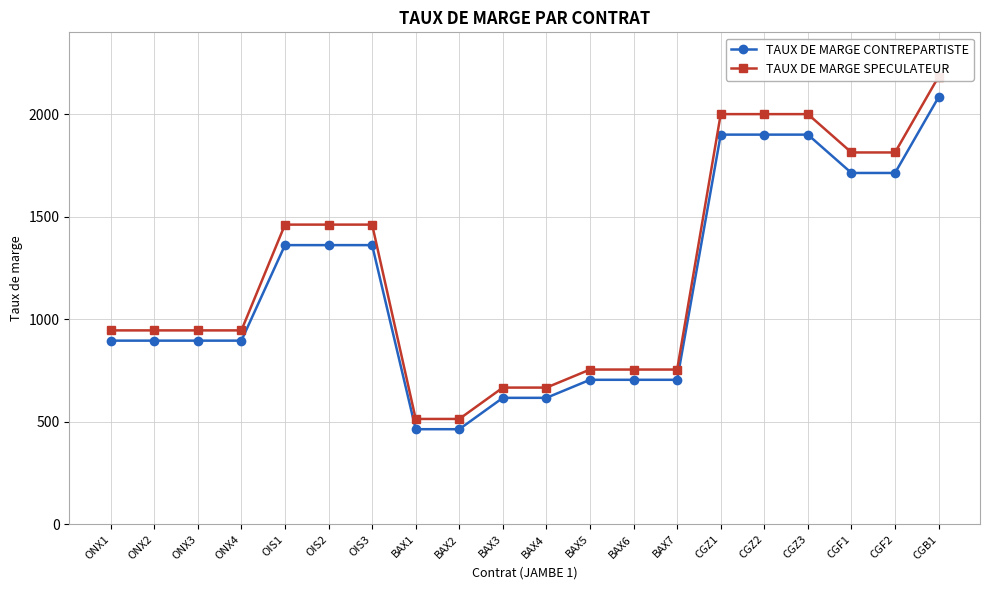

How many lines are shown in the chart?

2